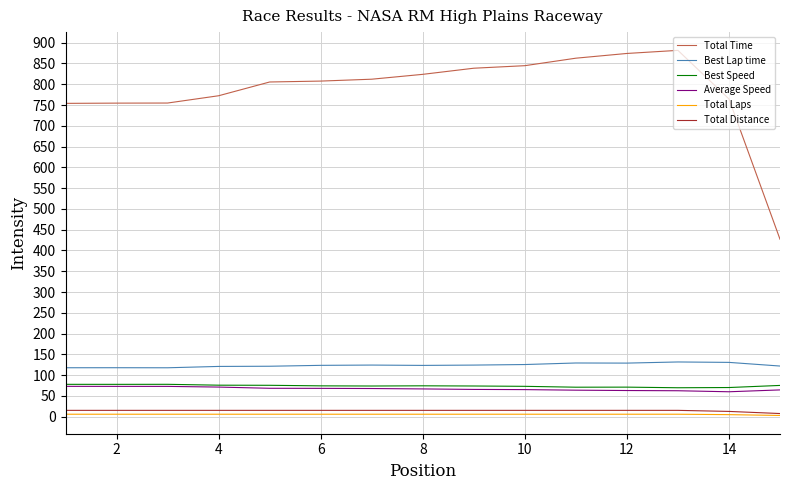

True or false: Best Speed has more than 2 points higher than both neighbors.

True